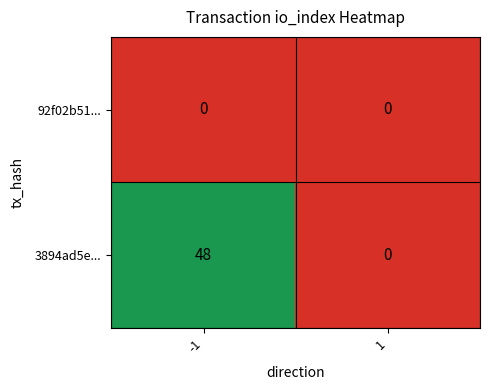

The value of 3894ad5e... at 1 is 0. True or false?

True